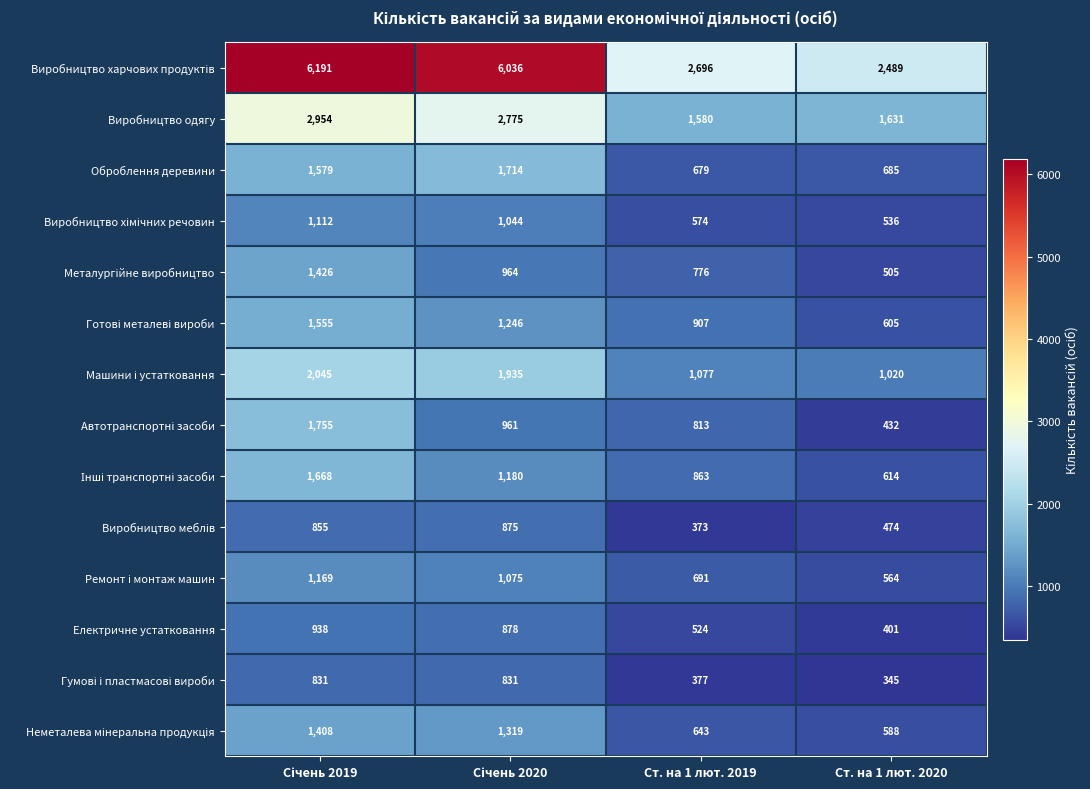

Which category has the lowest value in the Виробництво одягу series?

Ст. на 1 лют. 2019